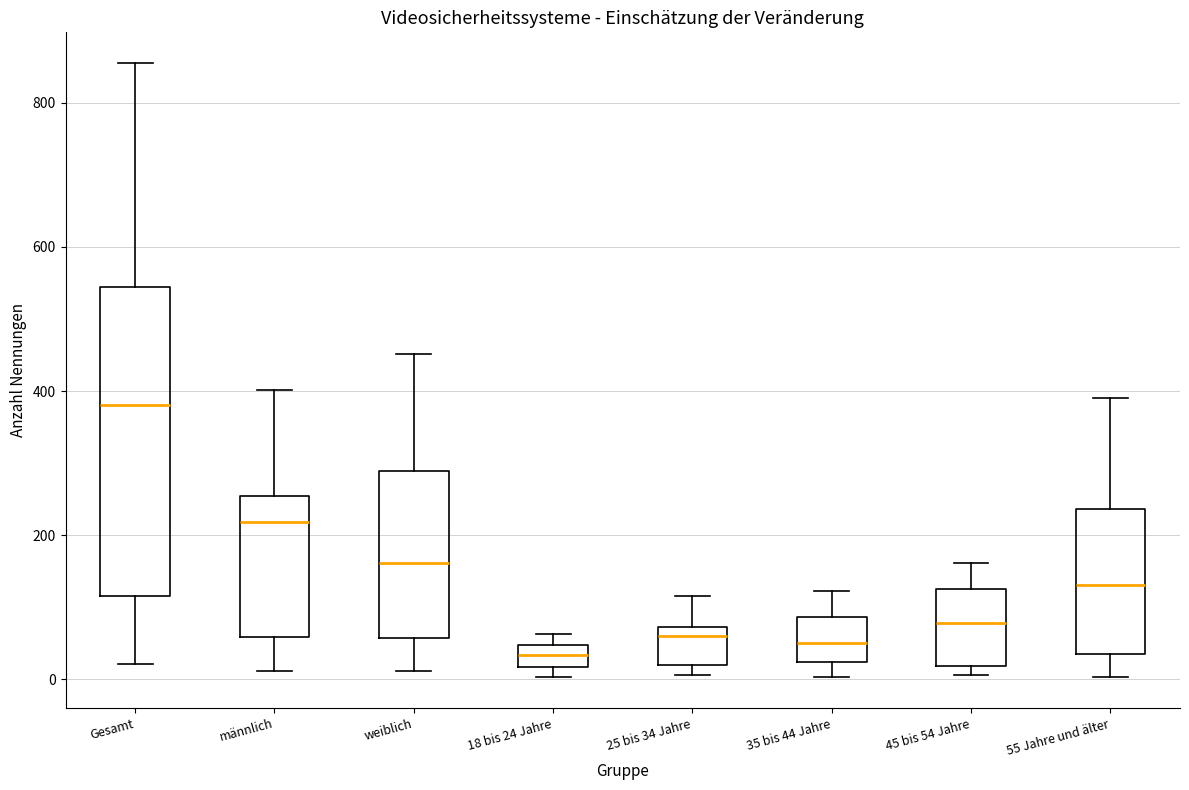

Reading left to right, transcribe this box plot: for each box, give where its median line is, the range the box spans, and where its two whiskers end, as read against the y-axis. The values are not printed on the chart, so give them approximately, as read against the axis.

Gesamt: median 380, box 120 to 540, whiskers 20 to 860
männlich: median 220, box 60 to 260, whiskers 20 to 400
weiblich: median 160, box 60 to 280, whiskers 20 to 460
18 bis 24 Jahre: median 40 (inside the box), box 20 to 40, whiskers 0 to 60
25 bis 34 Jahre: median 60, box 20 to 80, whiskers 0 to 120
35 bis 44 Jahre: median 60, box 20 to 80, whiskers 0 to 120
45 bis 54 Jahre: median 80, box 20 to 120, whiskers 0 to 160
55 Jahre und älter: median 140, box 40 to 240, whiskers 0 to 400